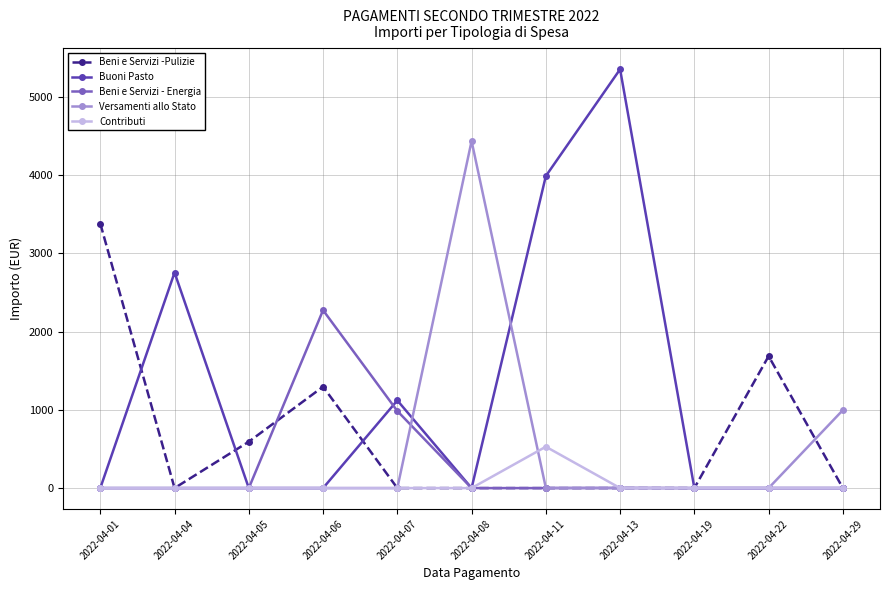

List the series in order of their peak value, lowest first.

Contributi, Beni e Servizi - Energia, Beni e Servizi -Pulizie, Versamenti allo Stato, Buoni Pasto